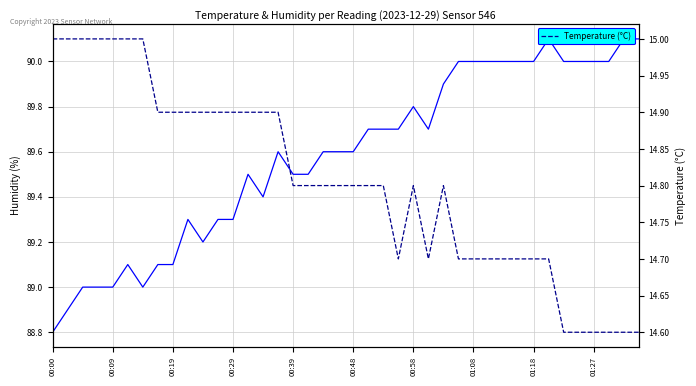

At how many categories does at least one series exceed 60?

40